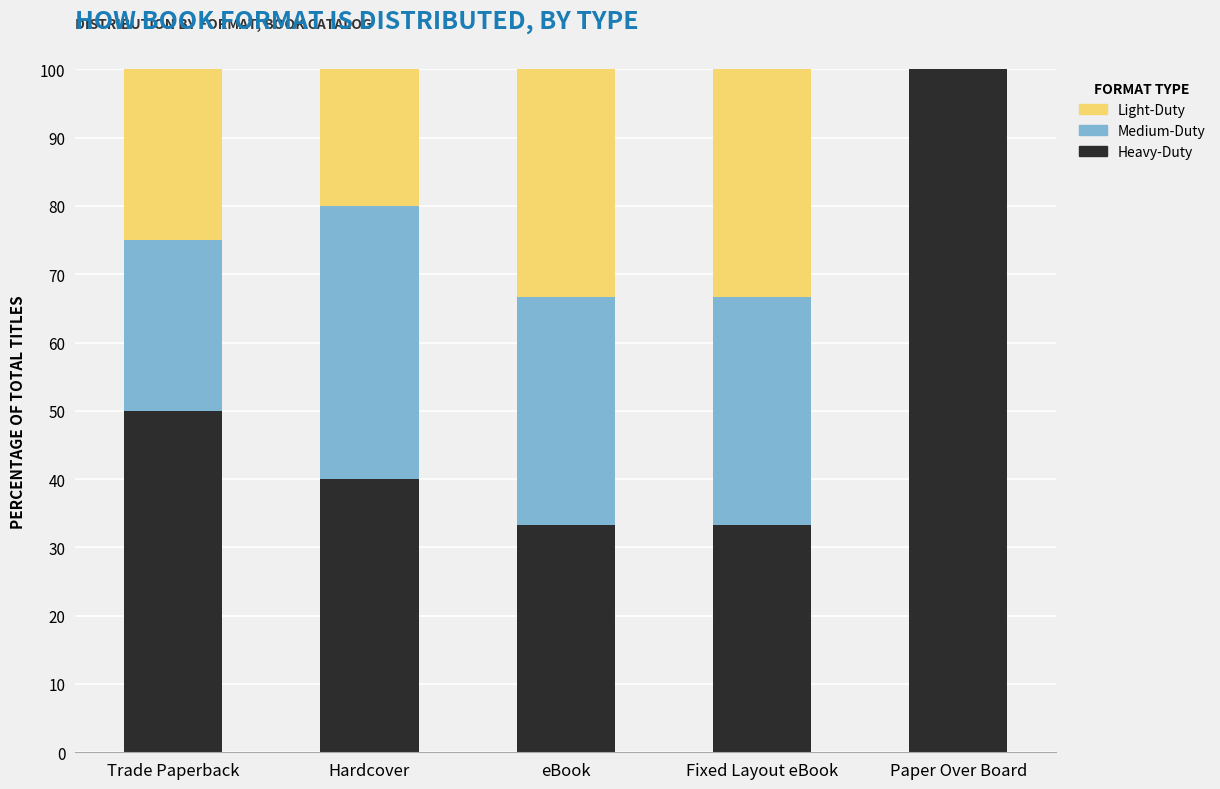

Are the bars horizontal?

No